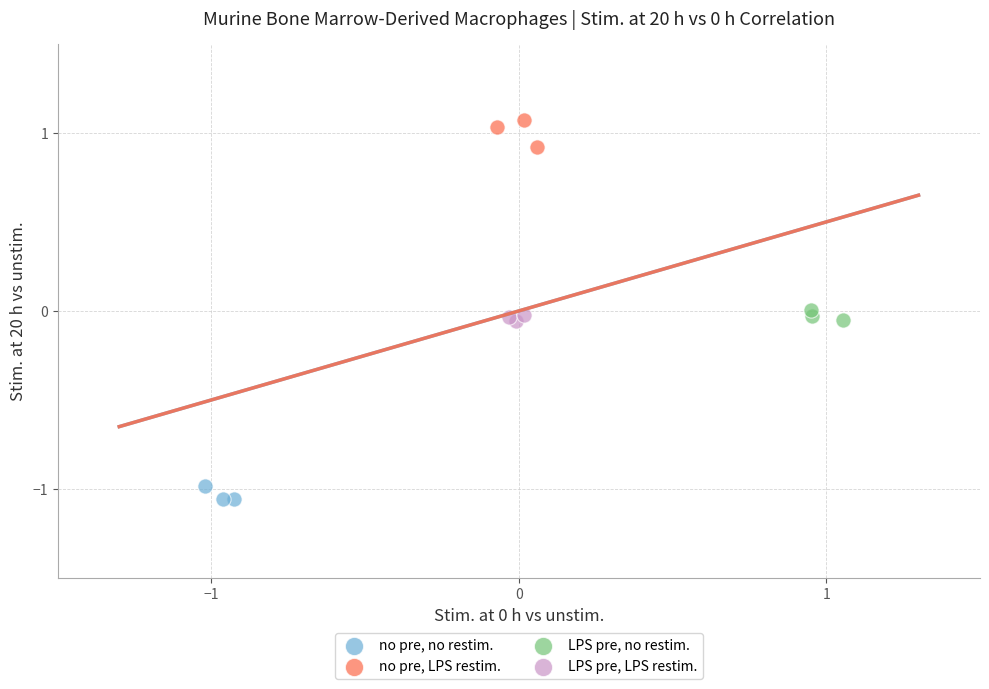

Which series contains the highest Y value?

no pre, LPS restim.